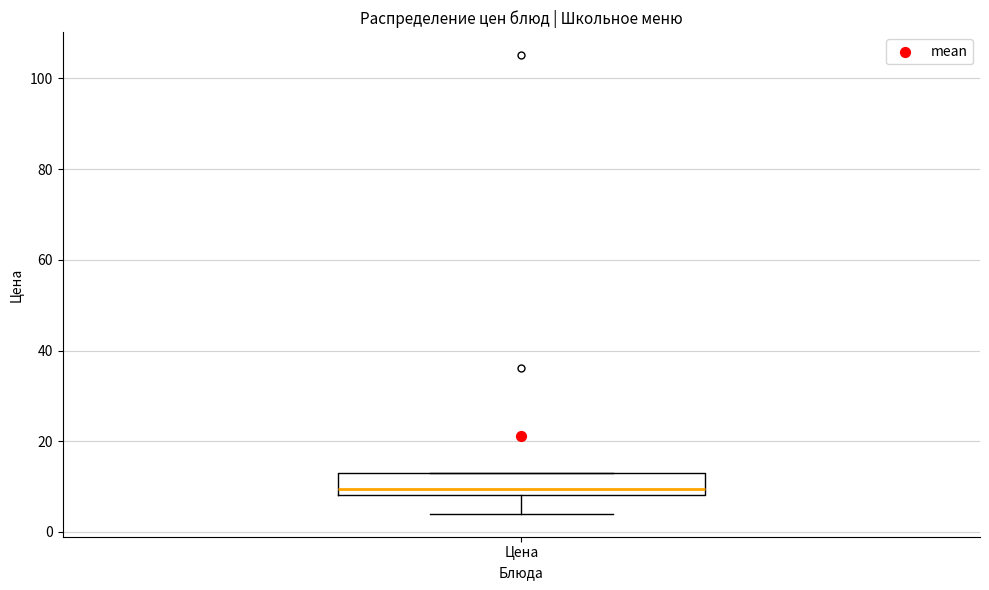

Read this box plot against the y-axis: the position of the median line, the range covered by the box, and the ends of both whiskers. The values are not printed on the chart, so give them approximately, as read against the axis.

median 10, box 8 to 12, whiskers 4 to 14